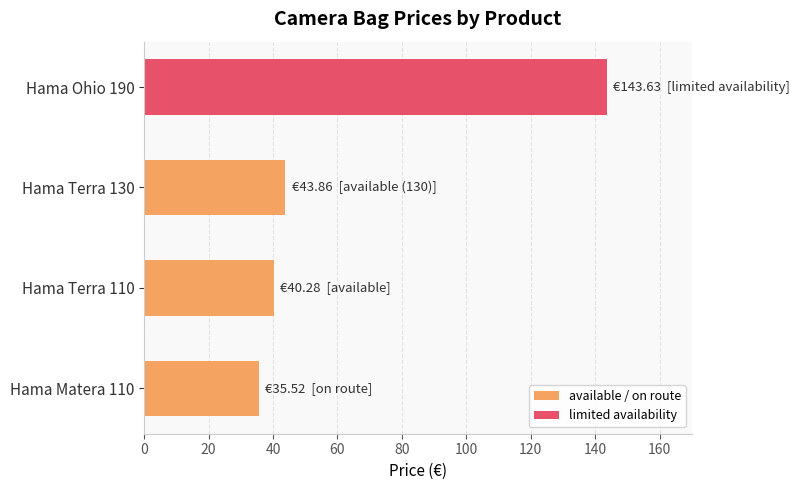

Between Hama Terra 110 and Hama Ohio 190, which is larger?

Hama Ohio 190